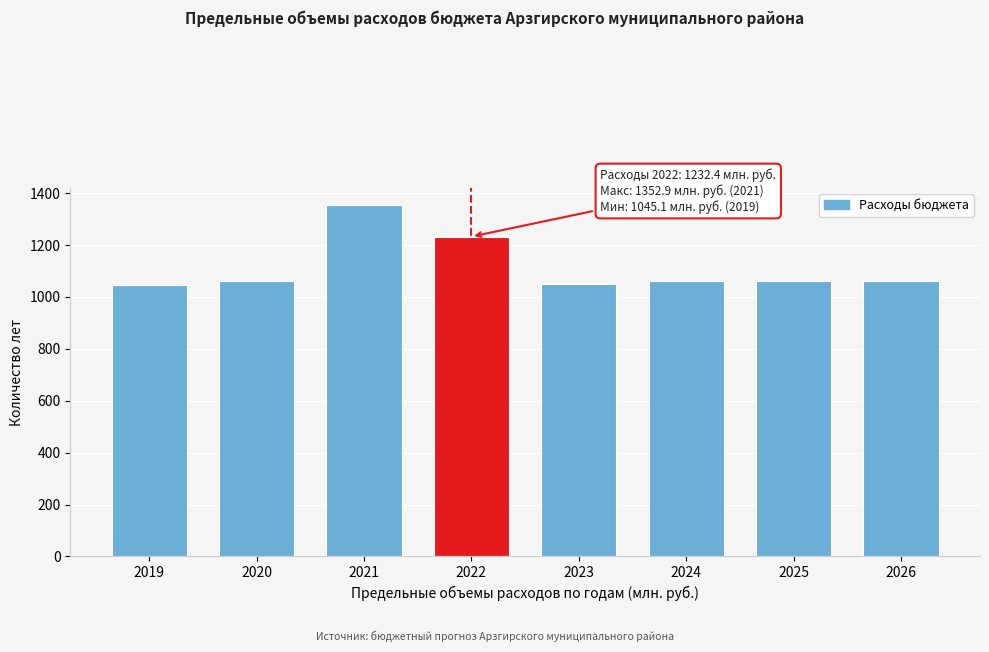

What is the value of the 6th bar from the left?

1062.9